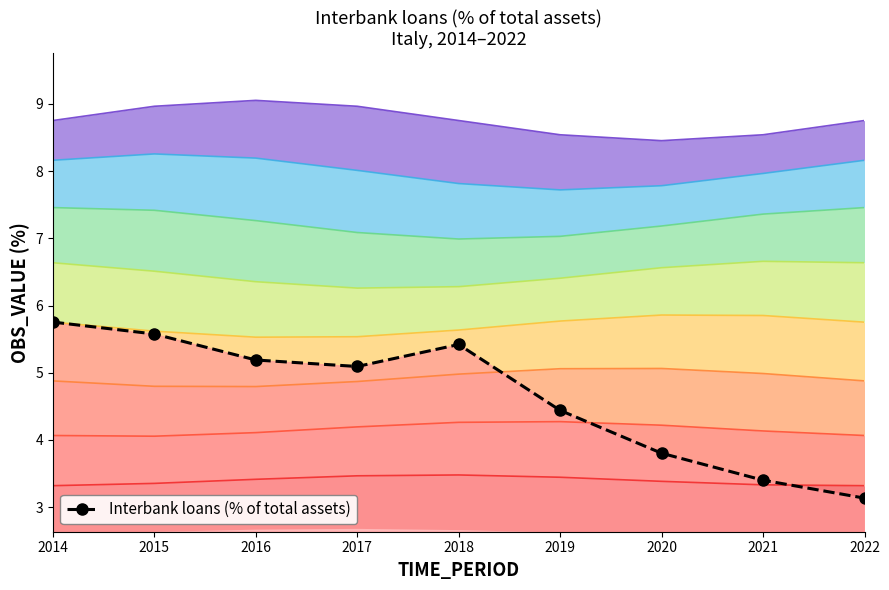

The chart shows a value of 3.1 at 2022. True or false?

True